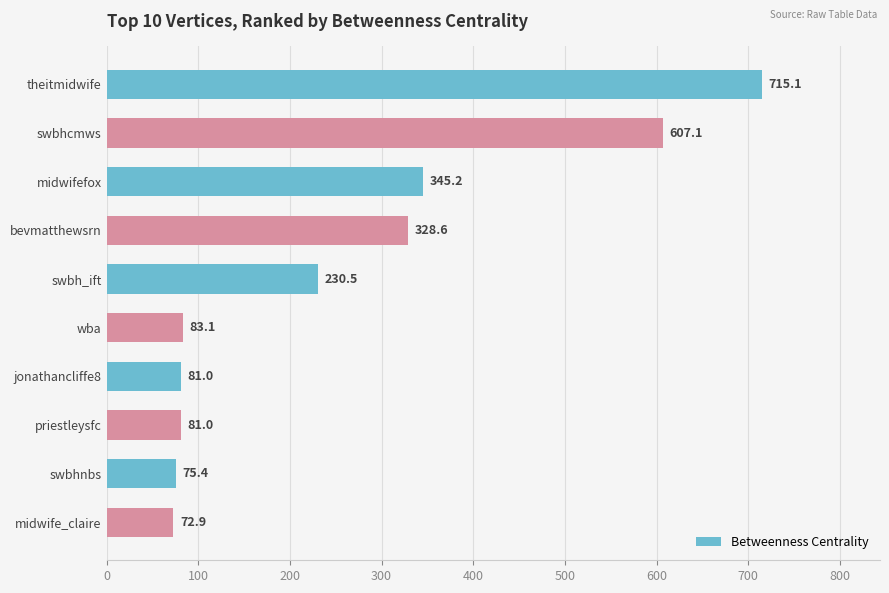

Is it true that the value at swbh_ift is 230.5?

True